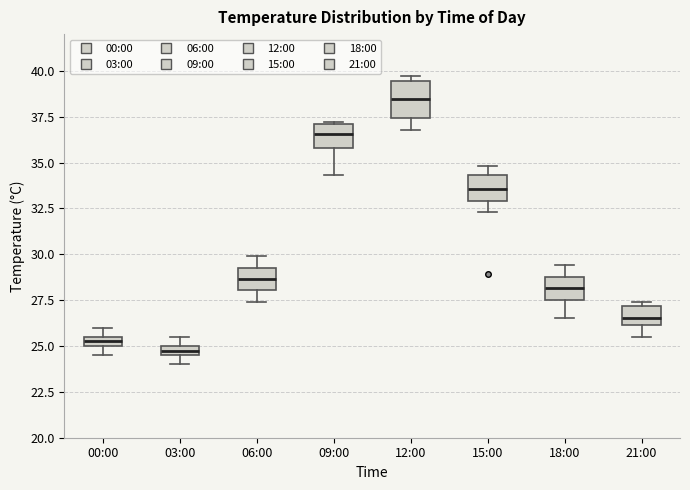

Which box is the tallest, from its lower edge to its upper edge?

12:00